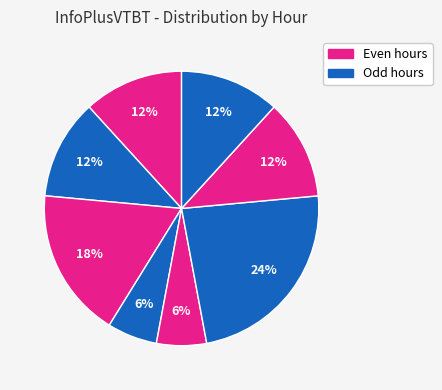

To the nearest percent, what is the difference between the largest and smallest slice percentages?

18%